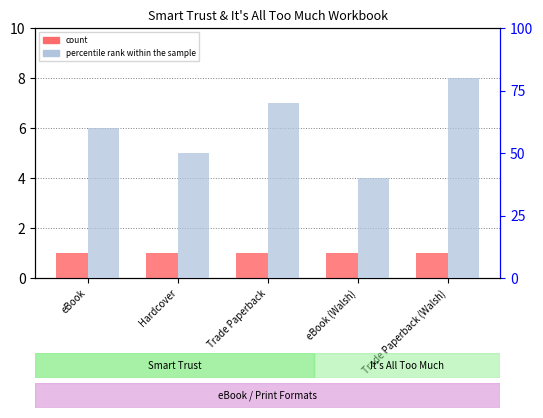

Which has a higher value, eBook (Walsh) or Trade Paperback?

eBook (Walsh)